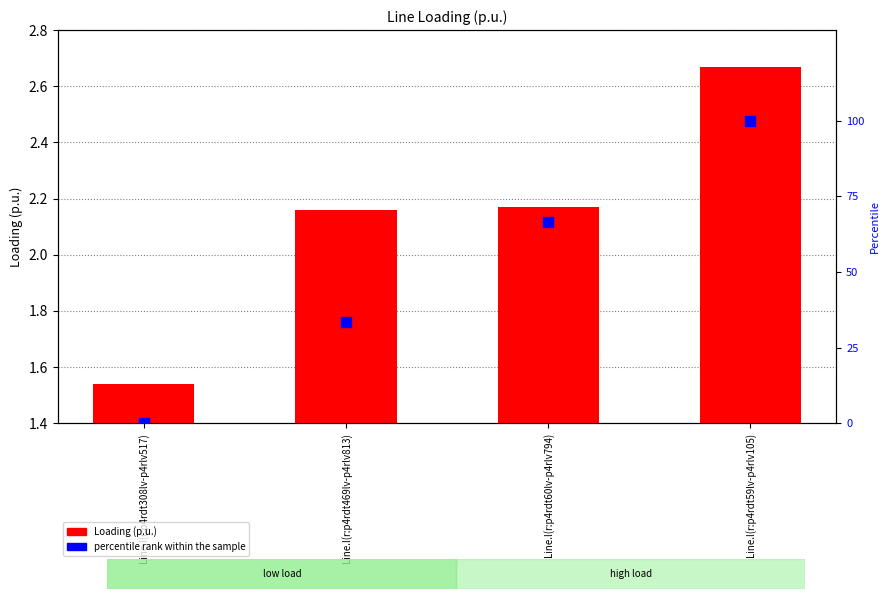

Which series has the largest total across all categories?

percentile rank within the sample